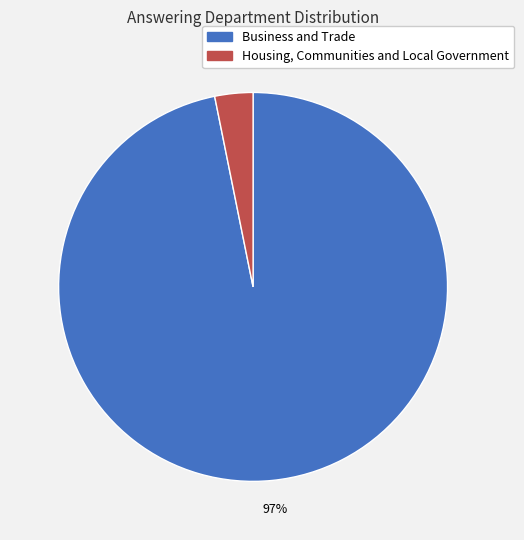

Is the sum of Housing, Communities and Local Government and Business and Trade greater than half?

Yes